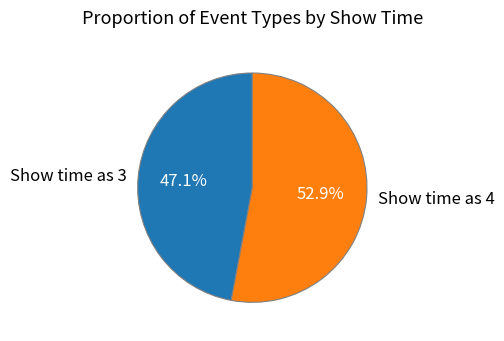

Which has a higher value, Show time as 4 or Show time as 3?

Show time as 4